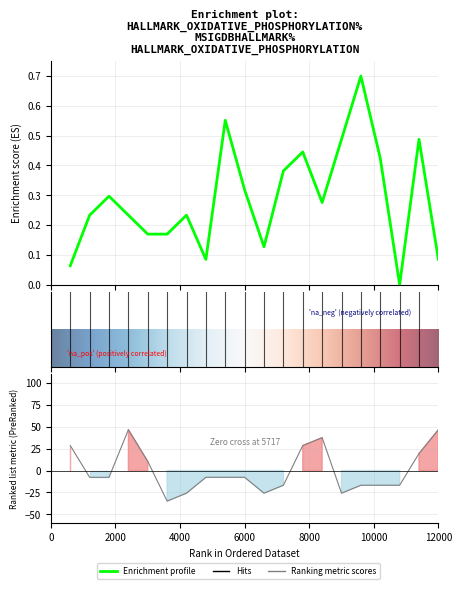

At which category does Ranking metric scores reach its first local peak?

4